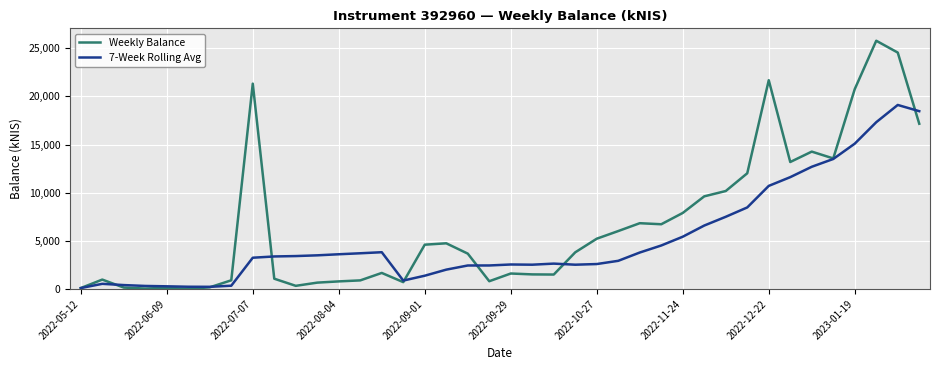

What is the greatest value displayed?

25769.9